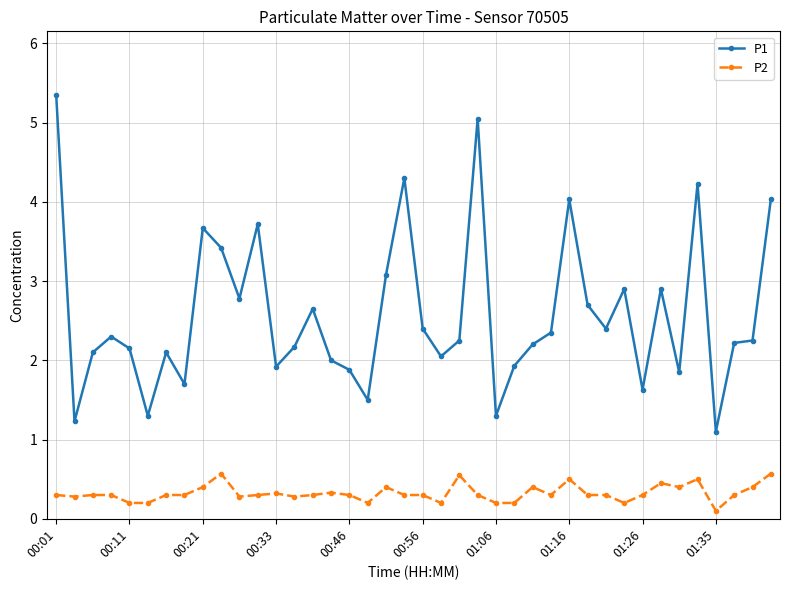

True or false: P2 has more than 0 interior local peaks.

True